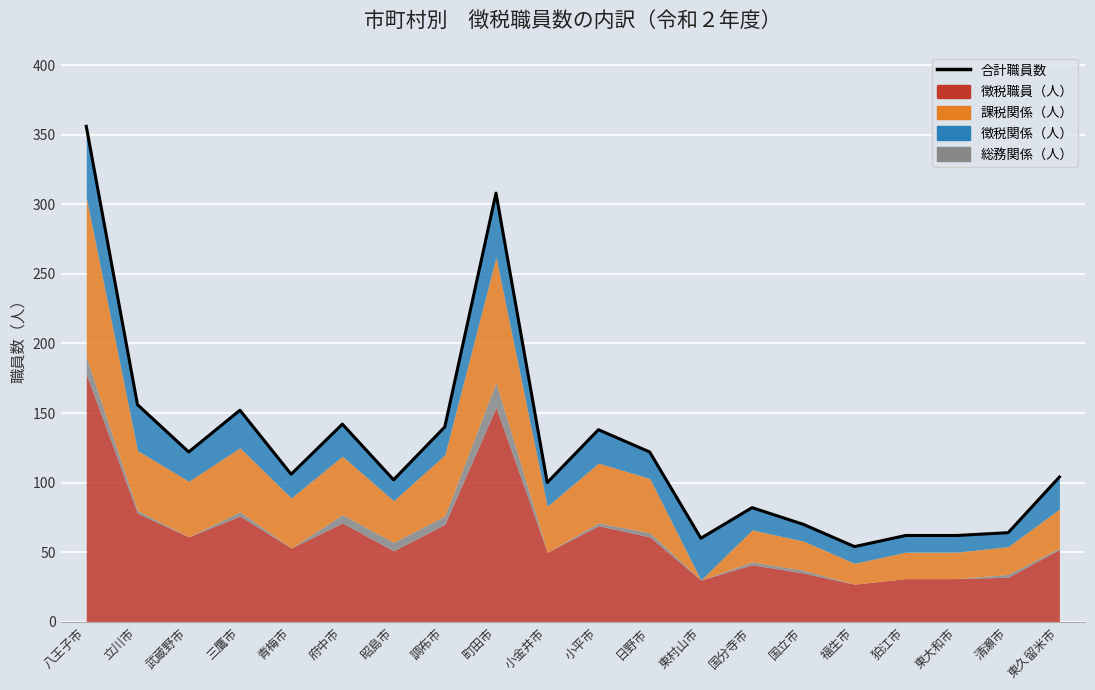

What is the average value?

125